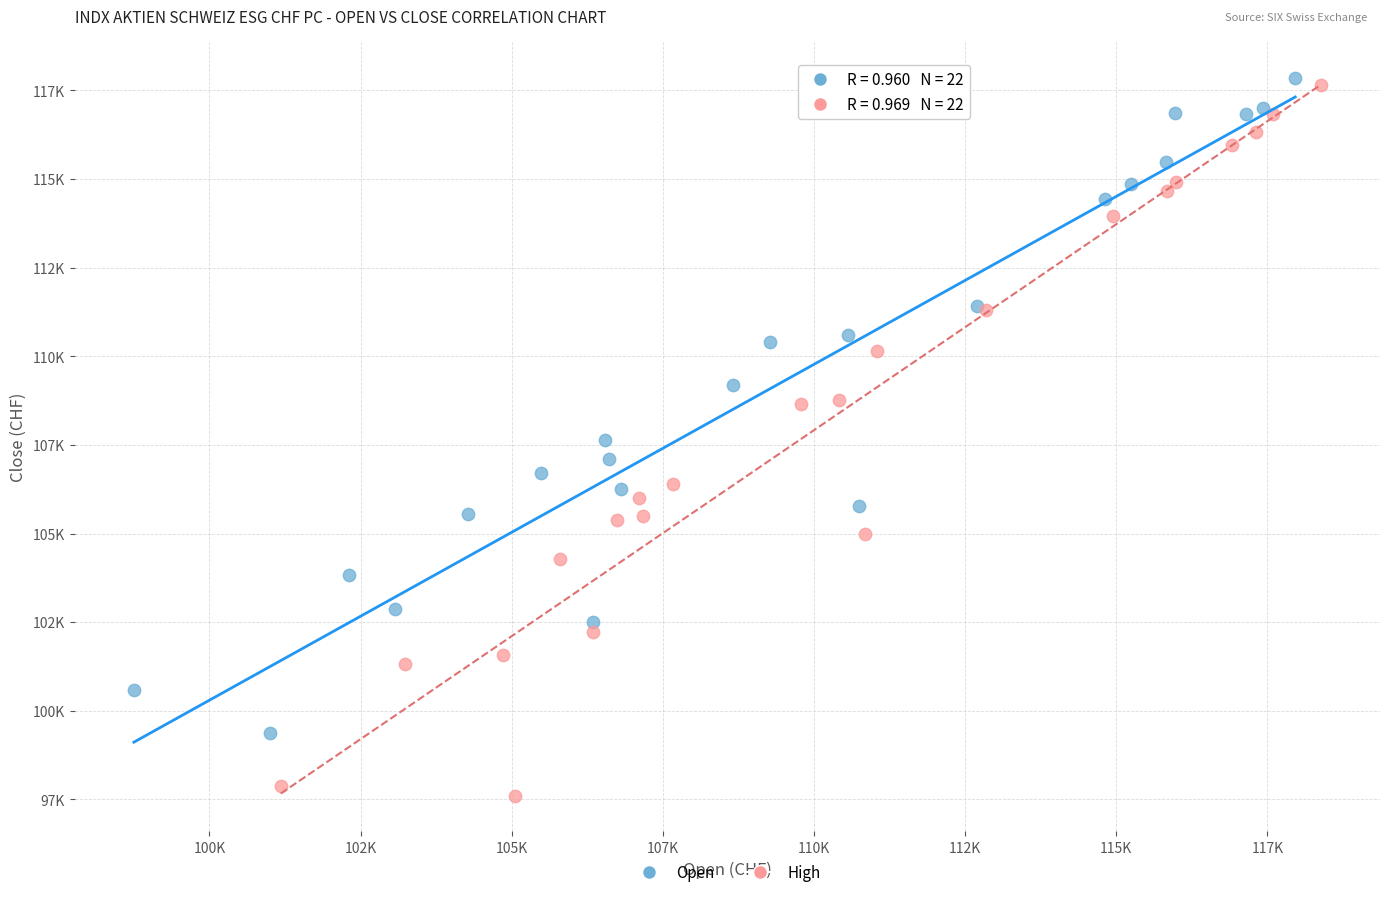

Which series has the largest Y range (max minus min)?

High